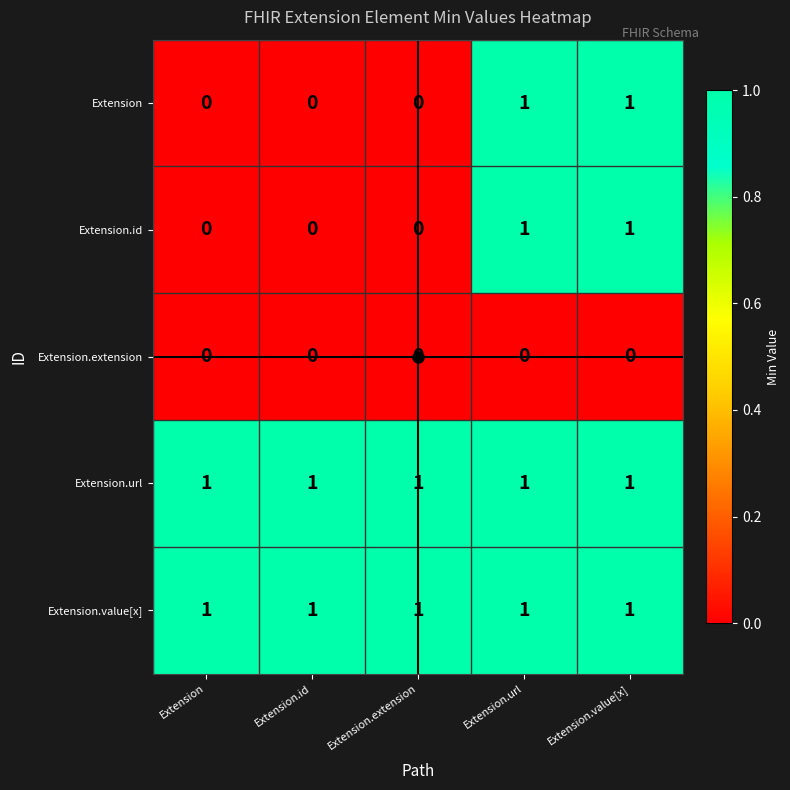

The Extension.value[x] series shows 1 at Extension.value[x]. True or false?

True